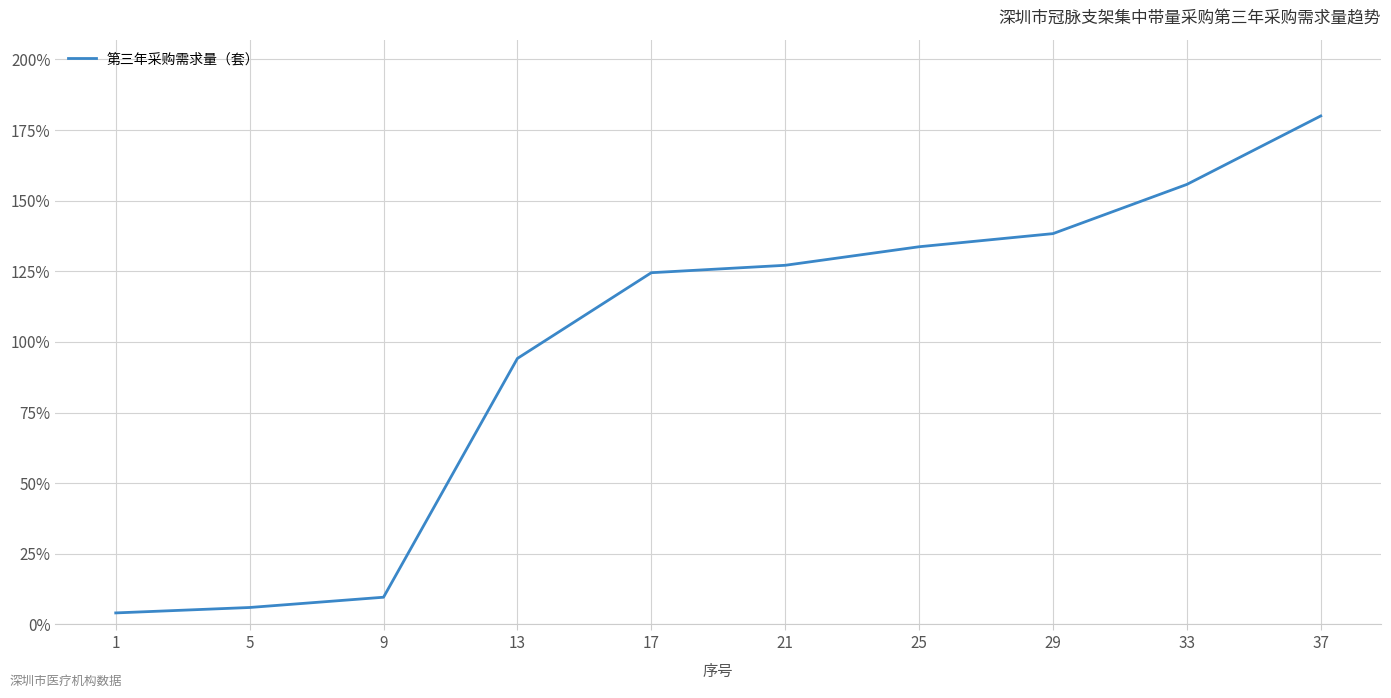

What is the sum of the values at 5 and 25?

139.7